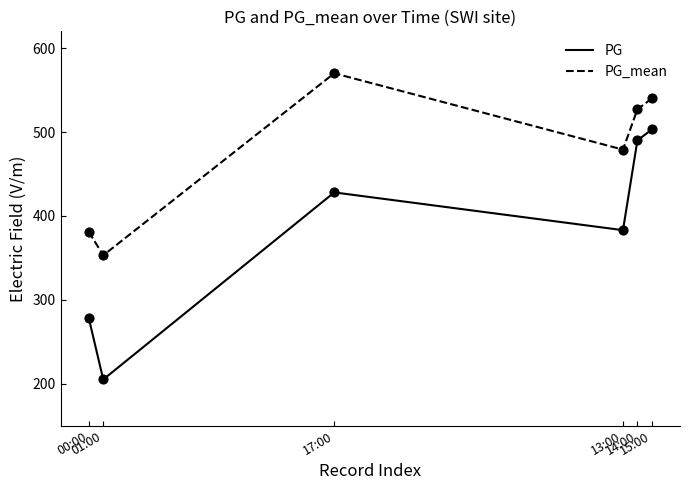

Is the value of PG at 14:00 greater than the value of PG_mean at 13:00?

Yes